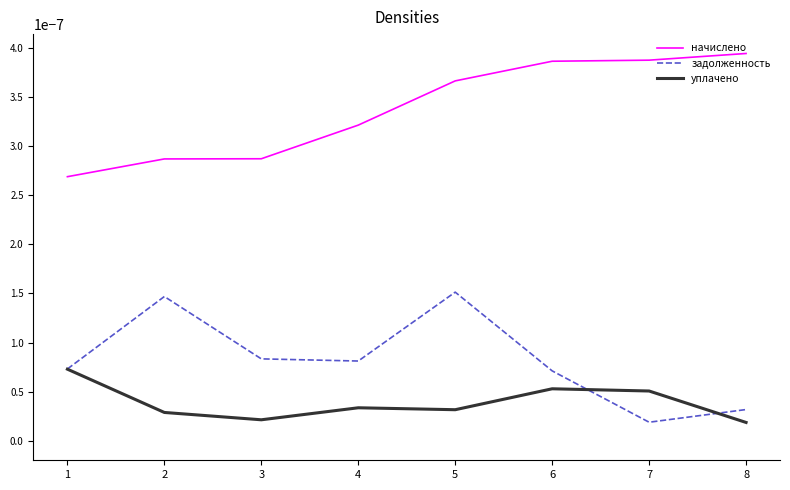

Is it true that уплачено equals 0.0 at 3?

False